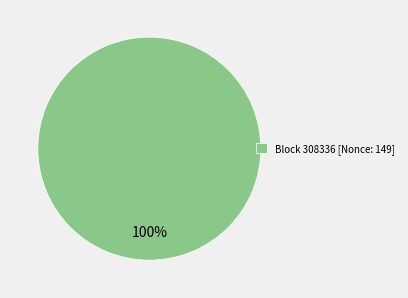

Is there any slice that represents more than half of the pie?

Yes